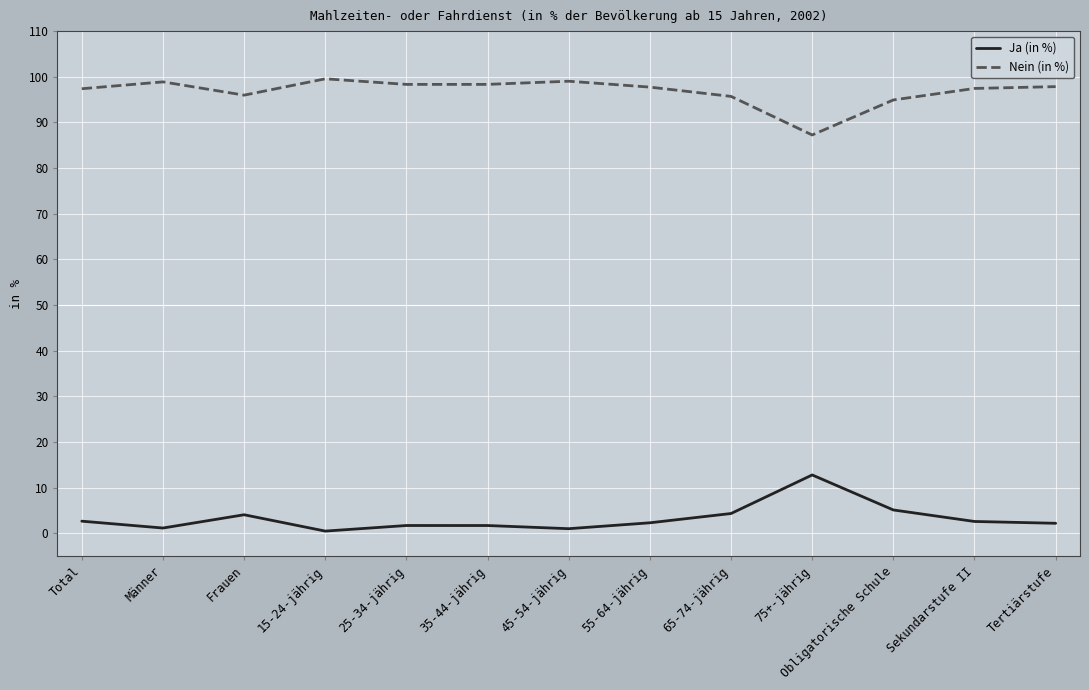

True or false: Ja (in %) and Nein (in %) intersect in this chart.

False